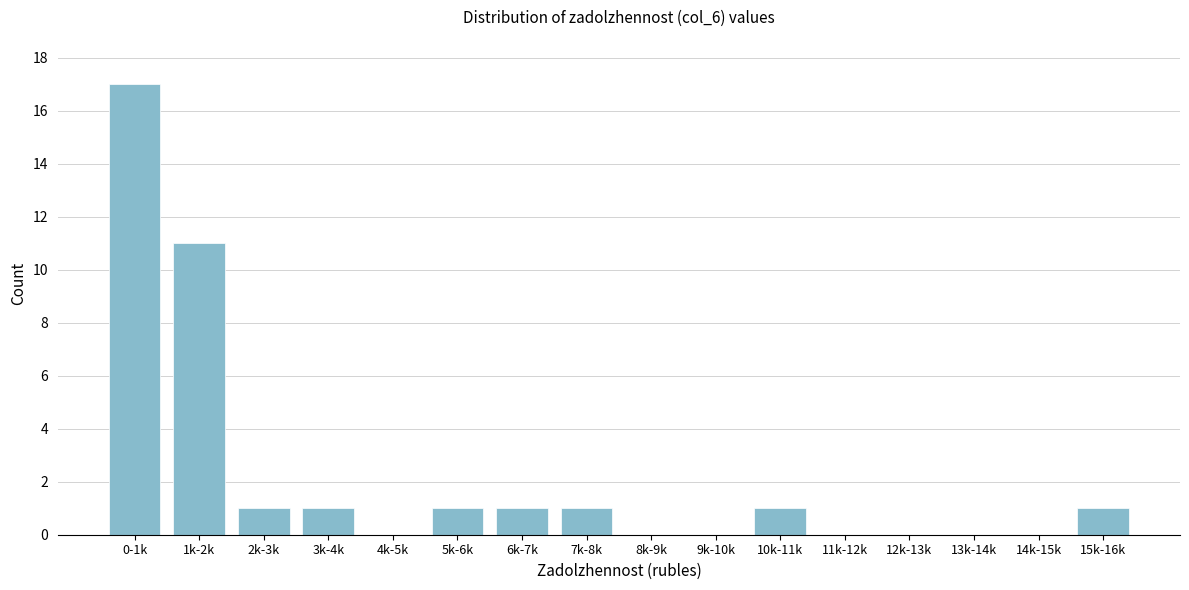

Reading left to right, what are all the values shown in this chart?

0-1k=17	1k-2k=11	2k-3k=1	3k-4k=1	4k-5k=0	5k-6k=1	6k-7k=1	7k-8k=1	8k-9k=0	9k-10k=0	10k-11k=1	11k-12k=0	12k-13k=0	13k-14k=0	14k-15k=0	15k-16k=1